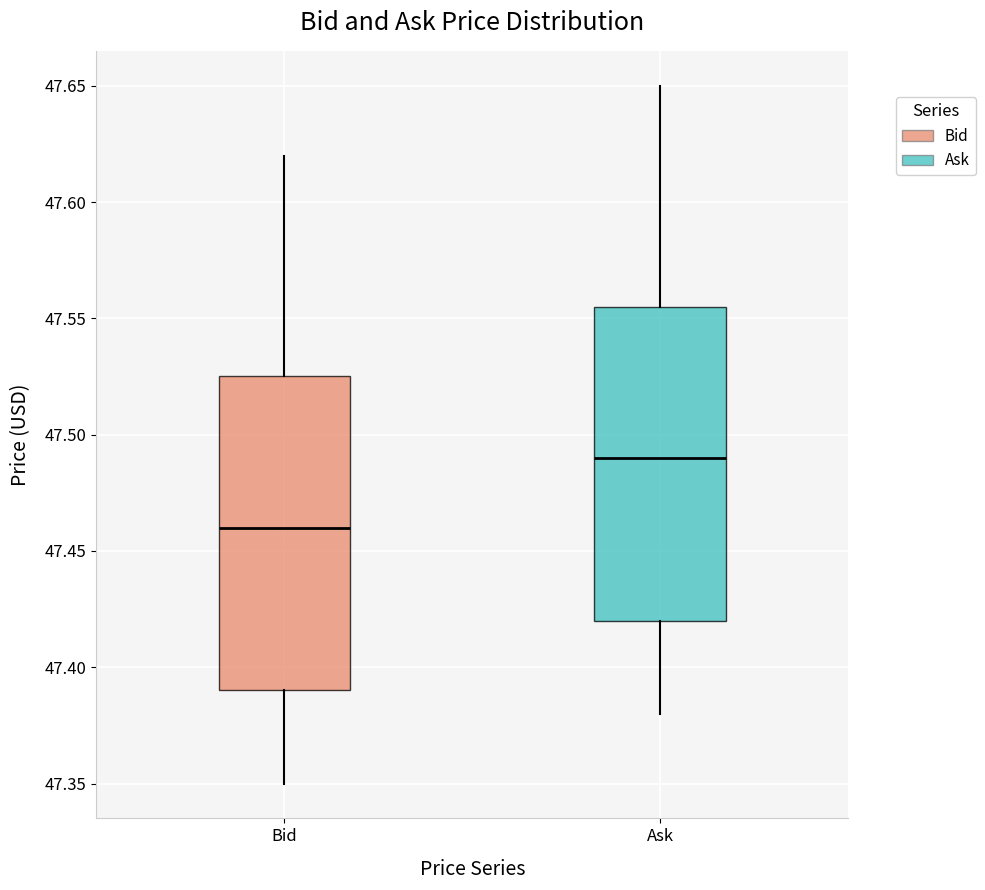

Which box's median line is the highest?

Ask